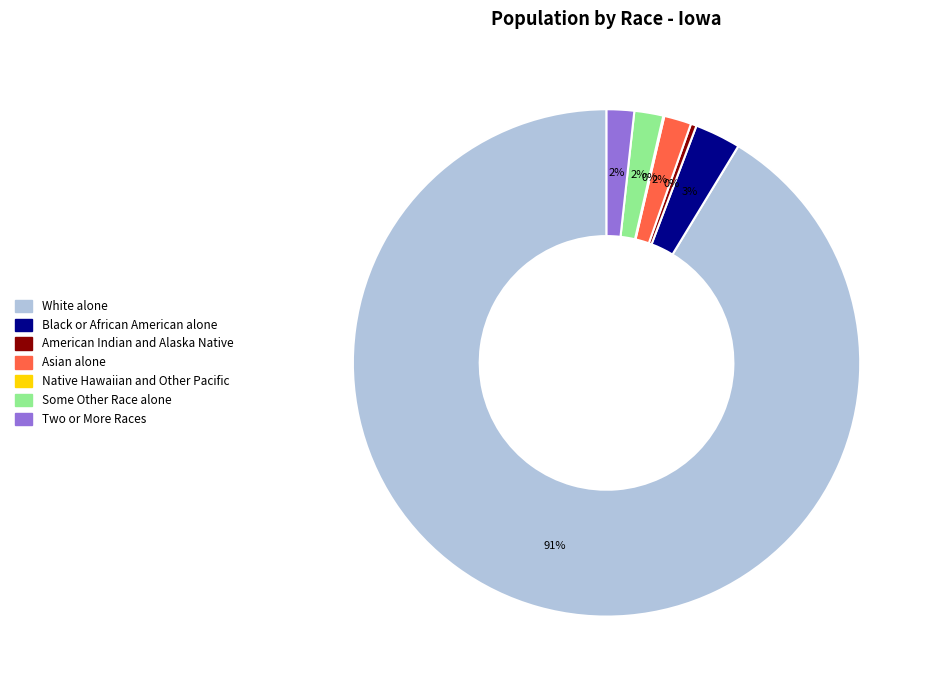

Between White alone and Black or African American alone, which is larger?

White alone